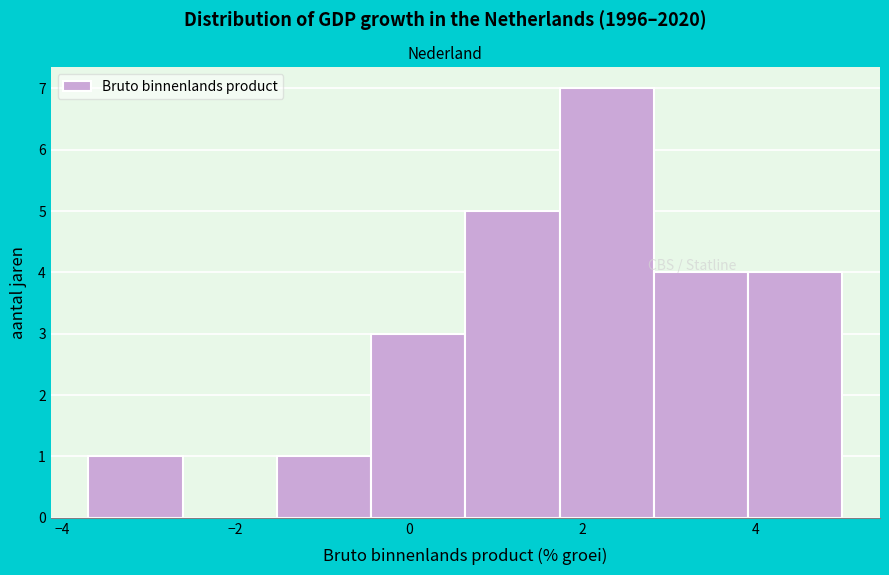

Reading left to right, list every bar in this chart as the range it spans on the x-axis followed by its height. Neither the bar edges nor the heights are printed on the chart, so give them approximately, as read against the axes.

-3.6 to -2.6: 1
-2.6 to -1.6: 0
-1.6 to -0.4: 1
-0.4 to 0.6: 3
0.6 to 1.8: 5
1.8 to 2.8: 7
2.8 to 4.0: 4
4.0 to 5.0: 4